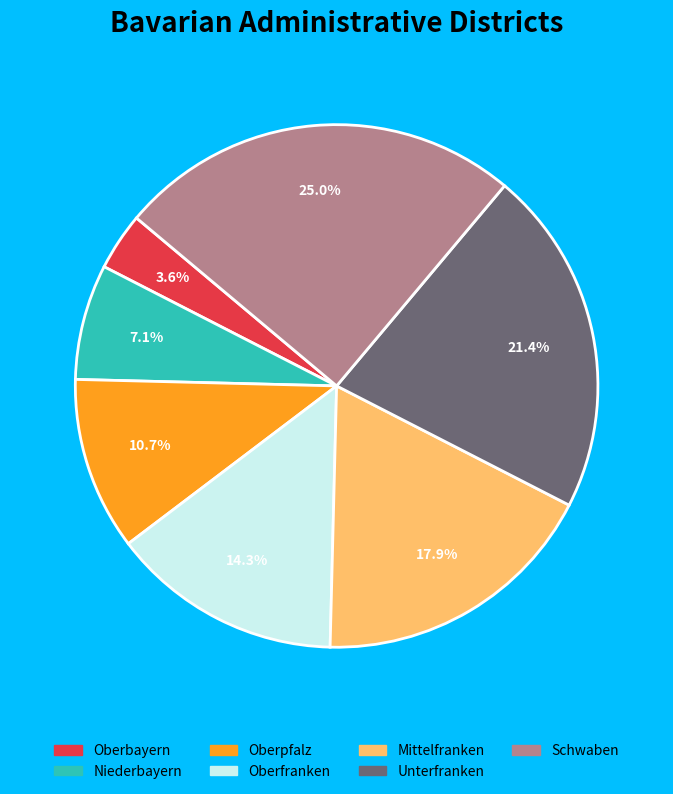

What percentage is the Schwaben slice, to the nearest percent?

25%